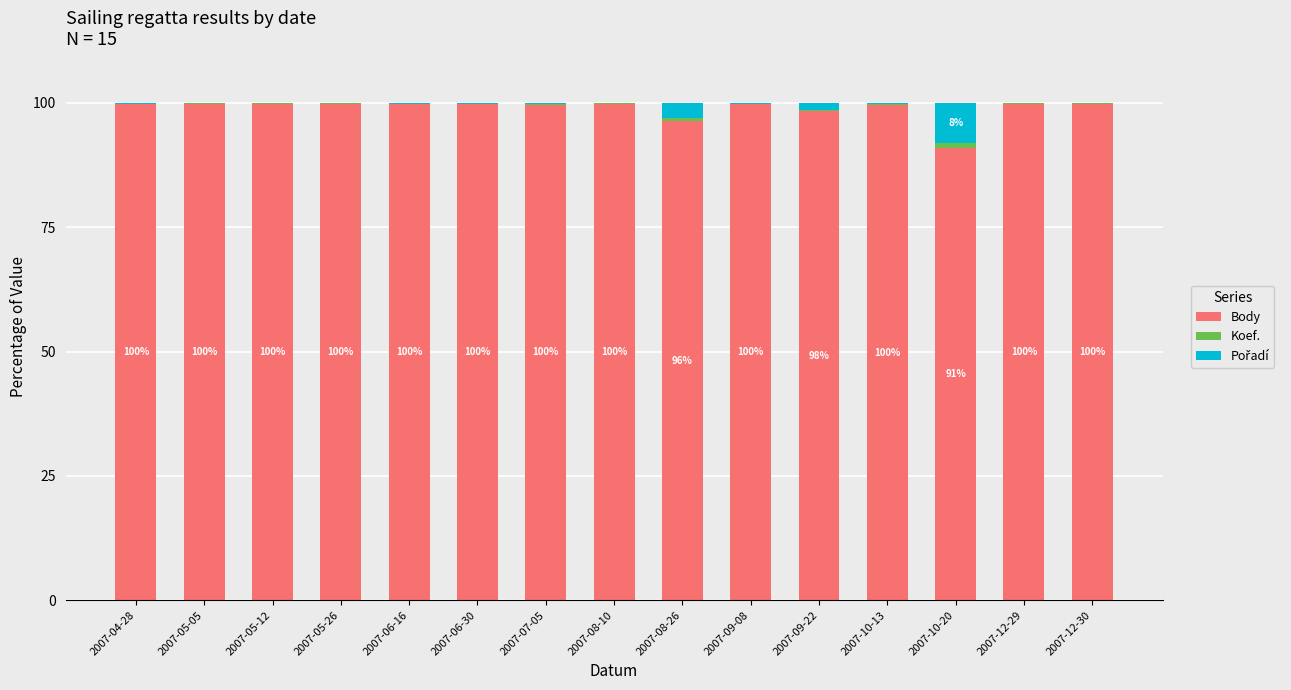

True or false: Body has a value of 99.7 at 2007-09-08.

True